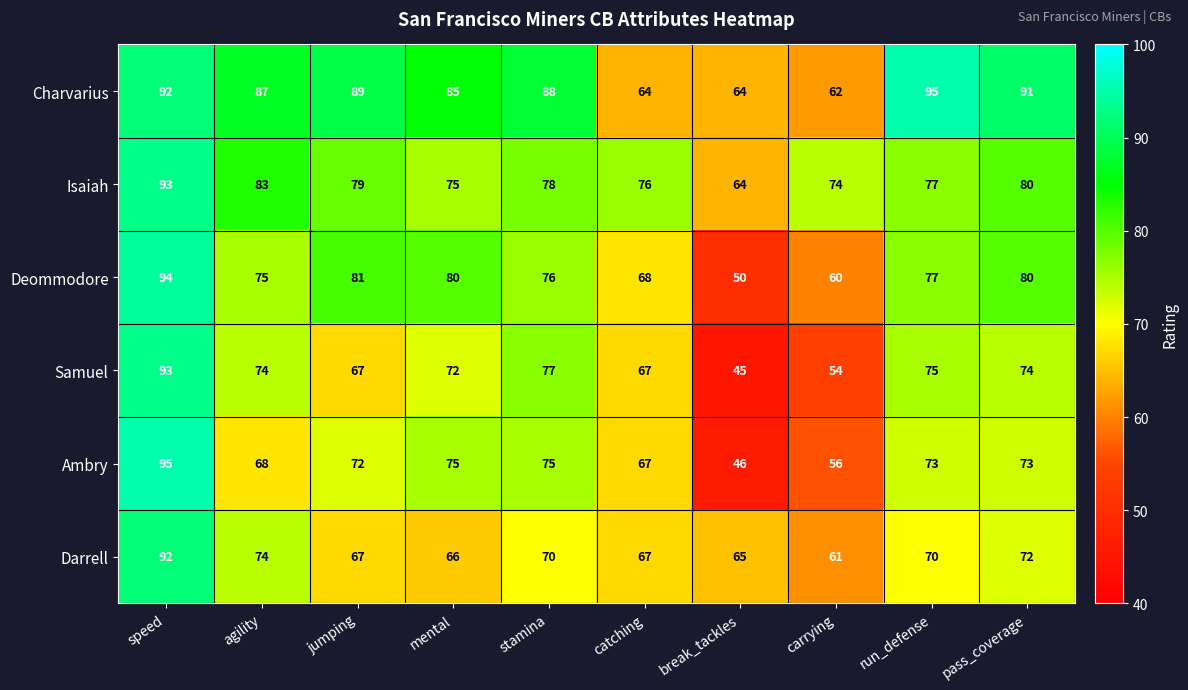

Rank the categories by Isaiah value from highest to lowest.

speed, agility, pass_coverage, jumping, stamina, run_defense, catching, mental, carrying, break_tackles